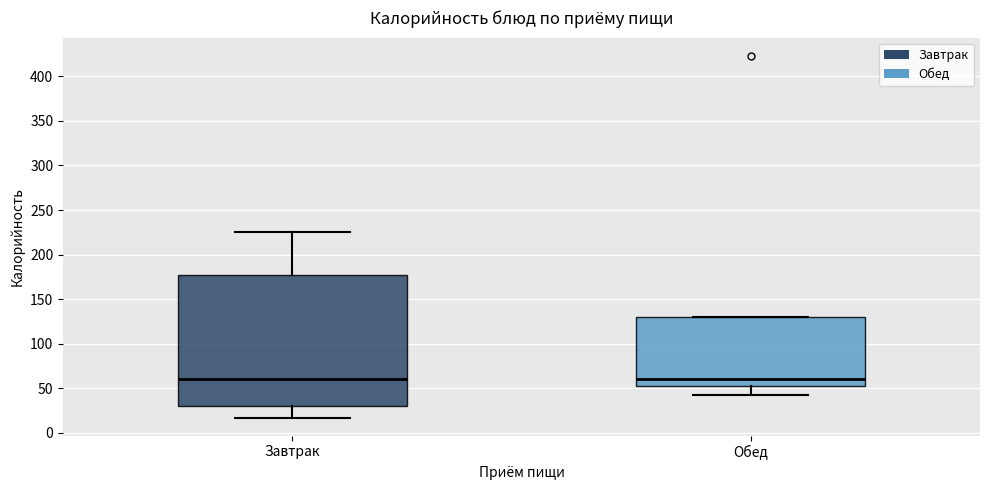

Reading left to right, transcribe this box plot: for each box, give where its median line is, the range the box spans, and where its two whiskers end, as read against the y-axis. The values are not printed on the chart, so give them approximately, as read against the axis.

Завтрак: median 60, box 30 to 175, whiskers 15 to 225
Обед: median 60, box 50 to 130, whiskers 40 to 130